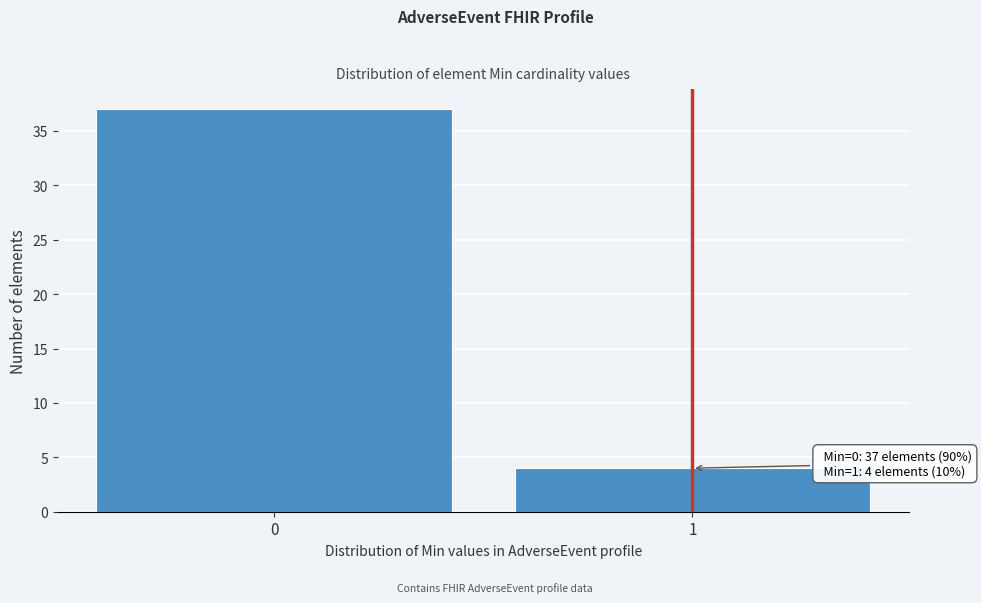

Reading left to right, what are all the values shown in this chart?

37	4